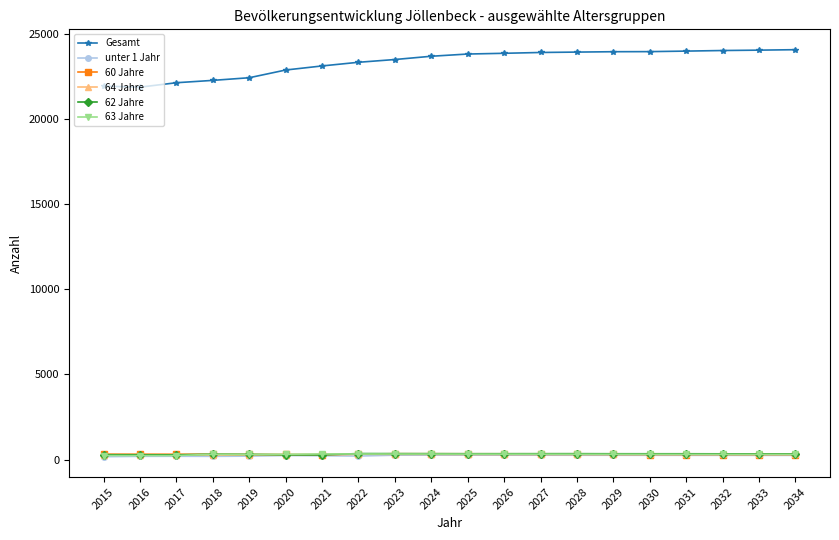

True or false: 62 Jahre has a value of 358 at 2022.

True